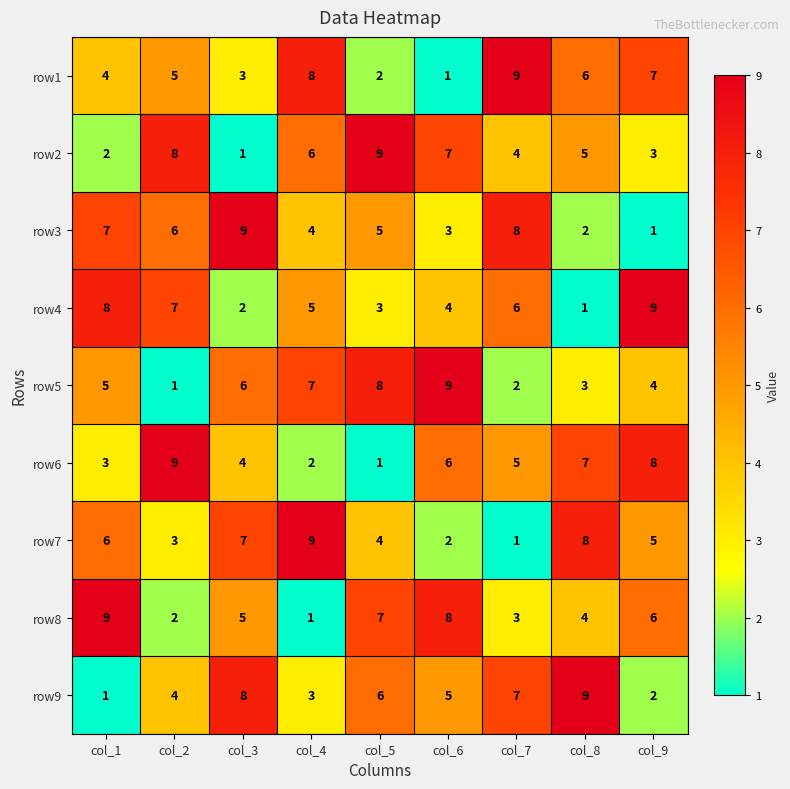

What is the spread (max minus min) of values at col_9?

8